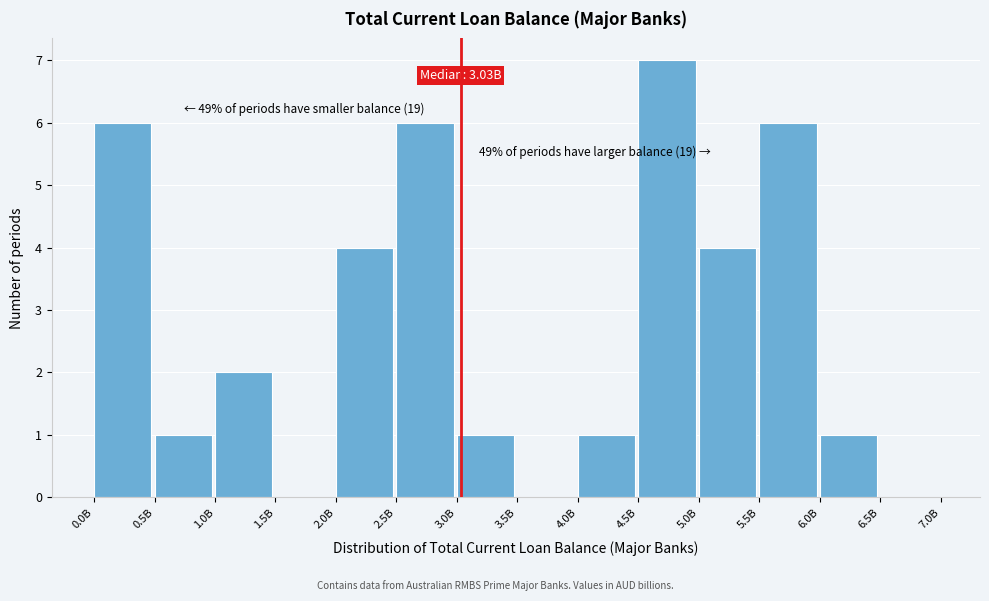

Reading left to right, transcribe all the data shown in this chart.

0.0B=6	0.5B=1	1.0B=2	1.5B=0	2.0B=4	2.5B=6	3.0B=1	3.5B=0	4.0B=1	4.5B=7	5.0B=4	5.5B=6	6.0B=1	6.5B=0